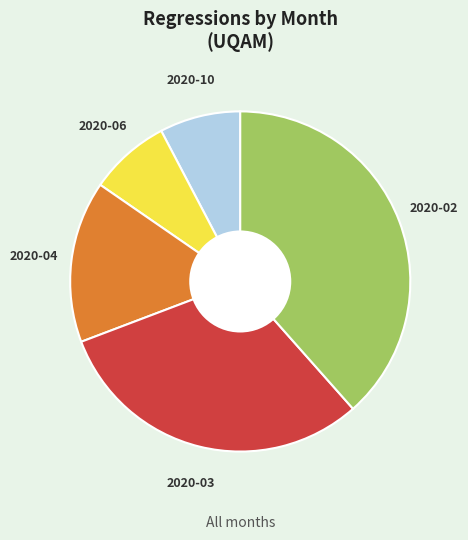

How many slices are in this pie chart?

5